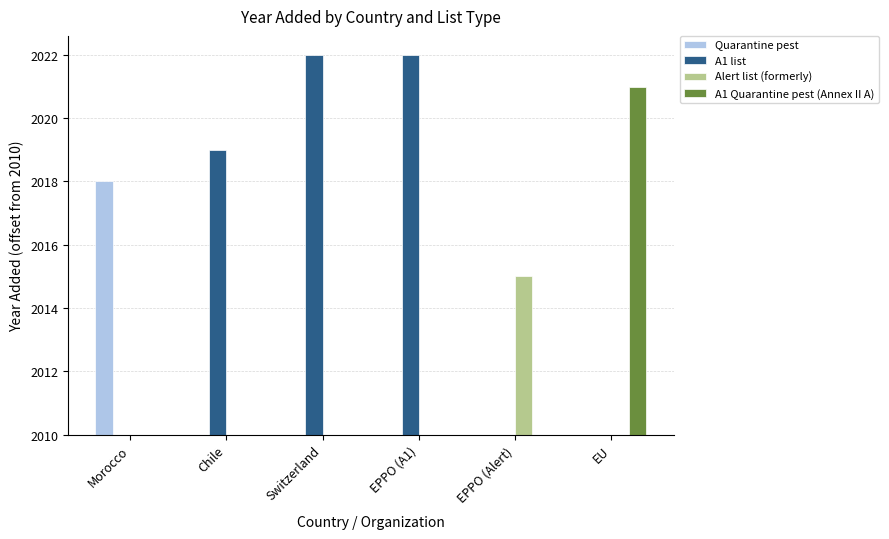

Are the bars horizontal?

No